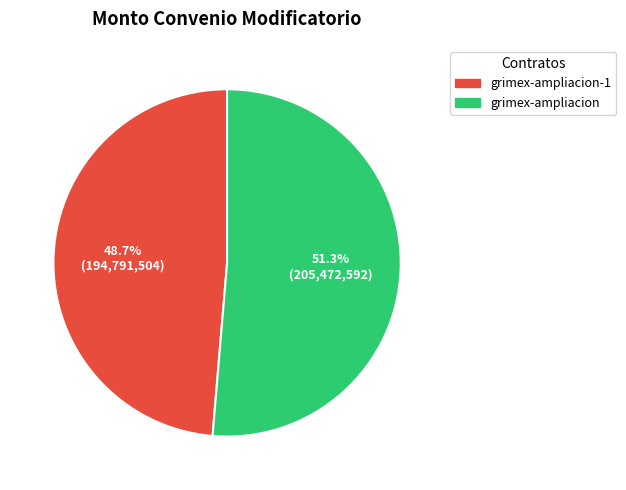

Is there a majority slice in this chart?

Yes